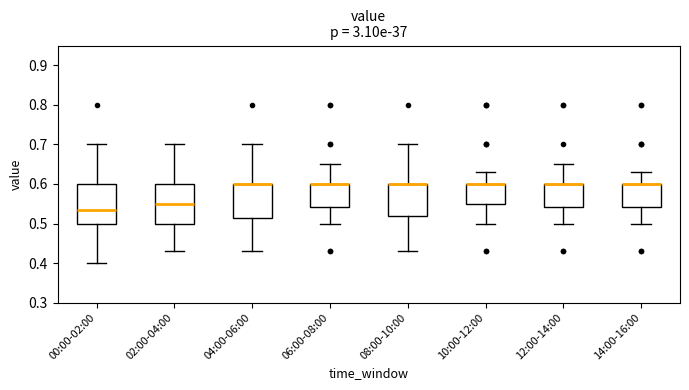

Reading left to right, transcribe this box plot: for each box, give where its median line is, the range the box spans, and where its two whiskers end, as read against the y-axis. The values are not printed on the chart, so give them approximately, as read against the axis.

00:00-02:00: median 0.54, box 0.50 to 0.60, whiskers 0.40 to 0.70
02:00-04:00: median 0.55, box 0.50 to 0.60, whiskers 0.43 to 0.70
04:00-06:00: median 0.60 (drawn on the box's upper edge), box 0.52 to 0.60, whiskers 0.43 to 0.70
06:00-08:00: median 0.60 (drawn on the box's upper edge), box 0.54 to 0.60, whiskers 0.50 to 0.65
08:00-10:00: median 0.60 (drawn on the box's upper edge), box 0.52 to 0.60, whiskers 0.43 to 0.70
10:00-12:00: median 0.60 (drawn on the box's upper edge), box 0.55 to 0.60, whiskers 0.50 to 0.63
12:00-14:00: median 0.60 (drawn on the box's upper edge), box 0.54 to 0.60, whiskers 0.50 to 0.65
14:00-16:00: median 0.60 (drawn on the box's upper edge), box 0.54 to 0.60, whiskers 0.50 to 0.63